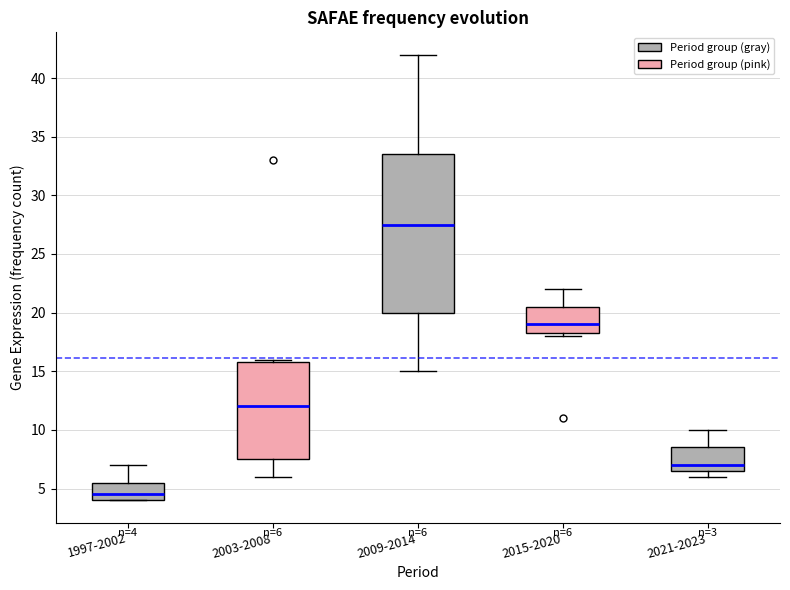

Comparing the boxes themselves (not the whiskers), which one is the tallest?

2009-2014